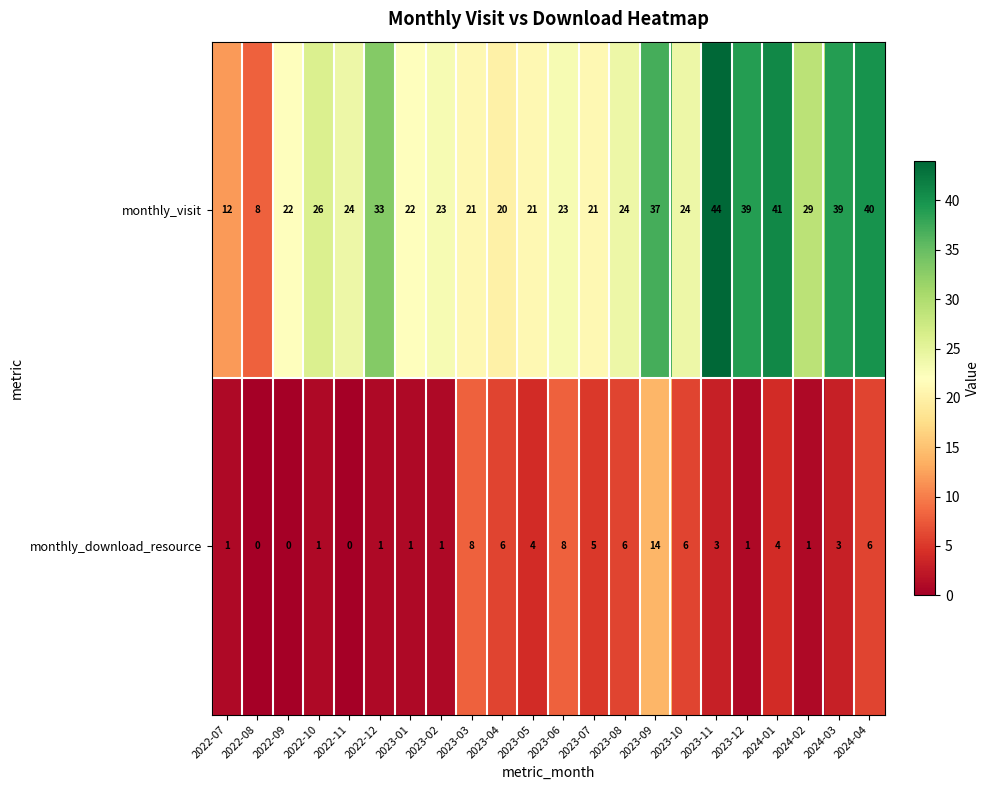

Where is monthly_visit nearest to the value 26?

2022-10